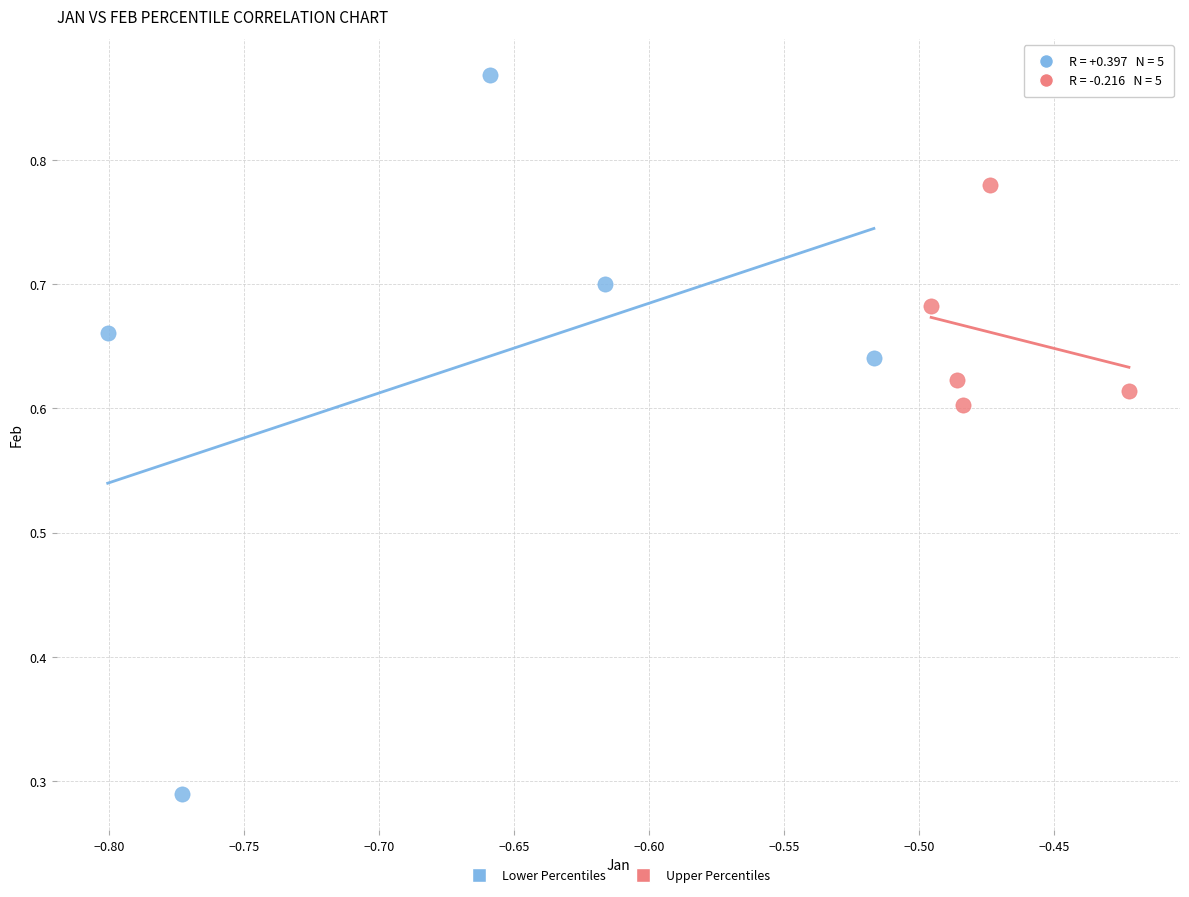

Which series contains the highest Y value?

Lower Percentiles